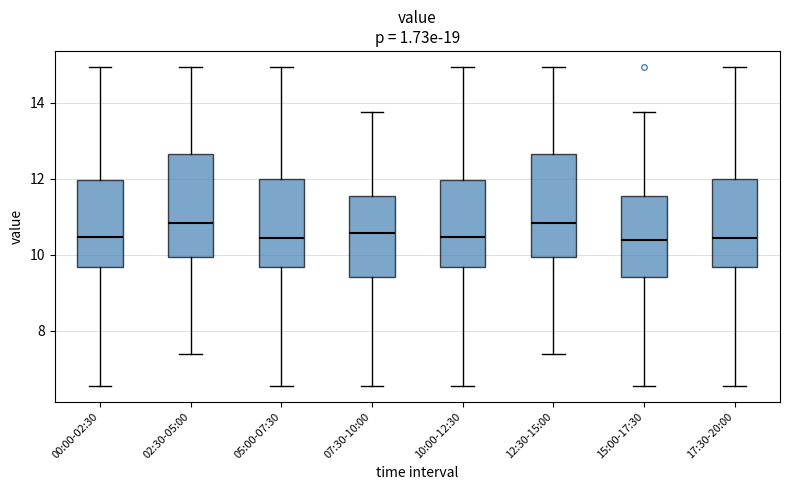

Reading left to right, read every box against the y-axis: the position of its median line, the range the box covers, and the ends of its whiskers. The values are not printed on the chart, so give them approximately, as read against the axis.

00:00-02:30: median 10.4, box 9.6 to 12.0, whiskers 6.6 to 15.0
02:30-05:00: median 10.8, box 10.0 to 12.6, whiskers 7.4 to 15.0
05:00-07:30: median 10.4, box 9.6 to 12.0, whiskers 6.6 to 15.0
07:30-10:00: median 10.6, box 9.4 to 11.6, whiskers 6.6 to 13.8
10:00-12:30: median 10.4, box 9.6 to 12.0, whiskers 6.6 to 15.0
12:30-15:00: median 10.8, box 10.0 to 12.6, whiskers 7.4 to 15.0
15:00-17:30: median 10.4, box 9.4 to 11.6, whiskers 6.6 to 13.8
17:30-20:00: median 10.4, box 9.6 to 12.0, whiskers 6.6 to 15.0